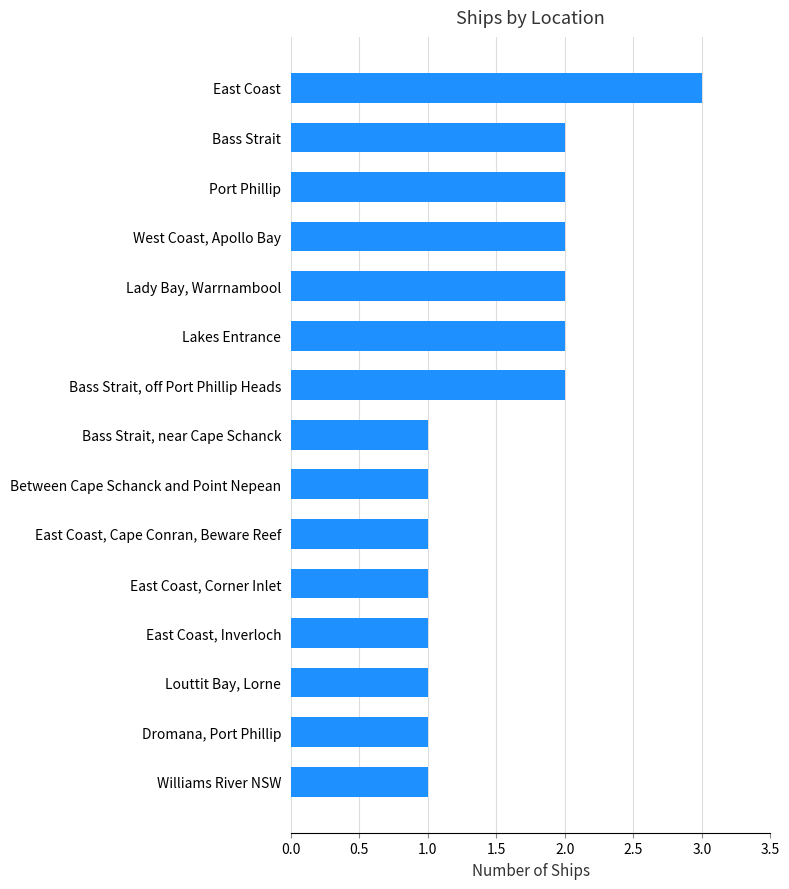

What is the average value?

2